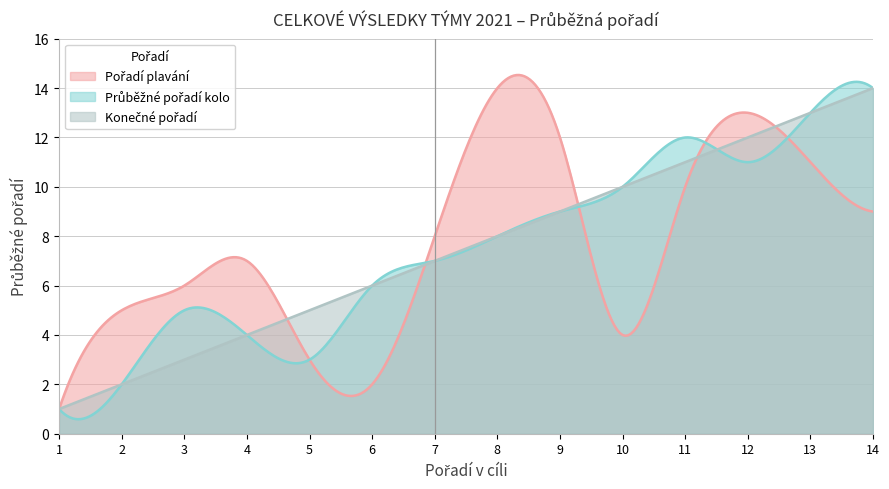

Which series has the largest total across all categories?

Pořadí plavání